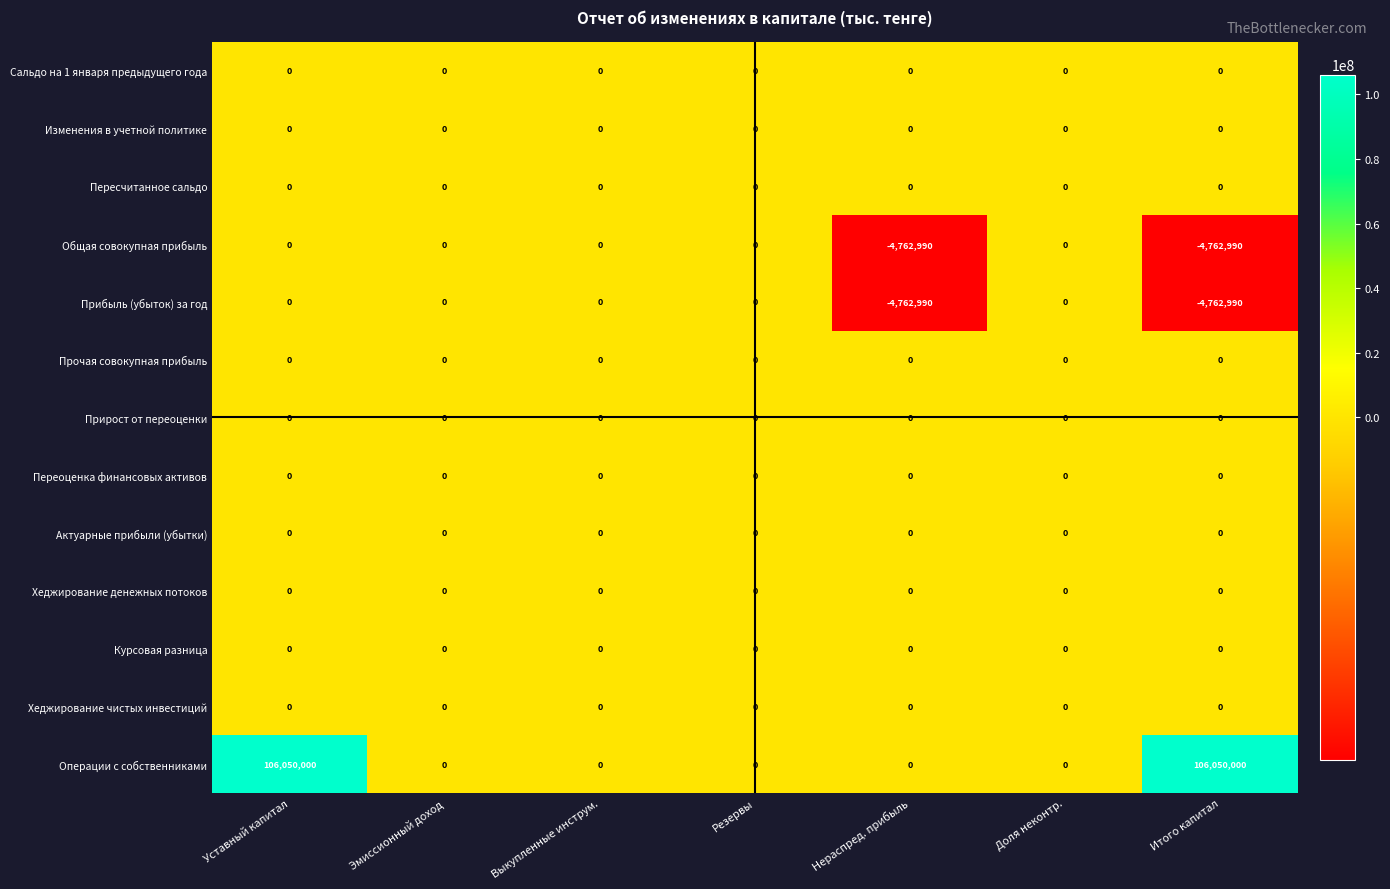

Where is Прибыль (убыток) за год nearest to the value -2381495?

Уставный капитал